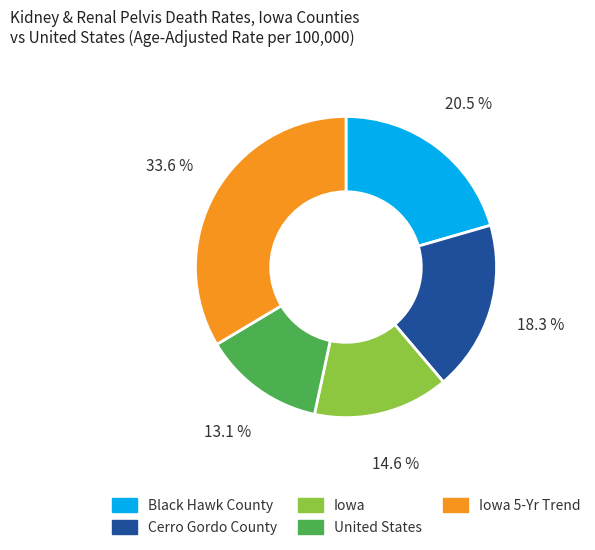

True or false: United States accounts for 18% of the total.

False